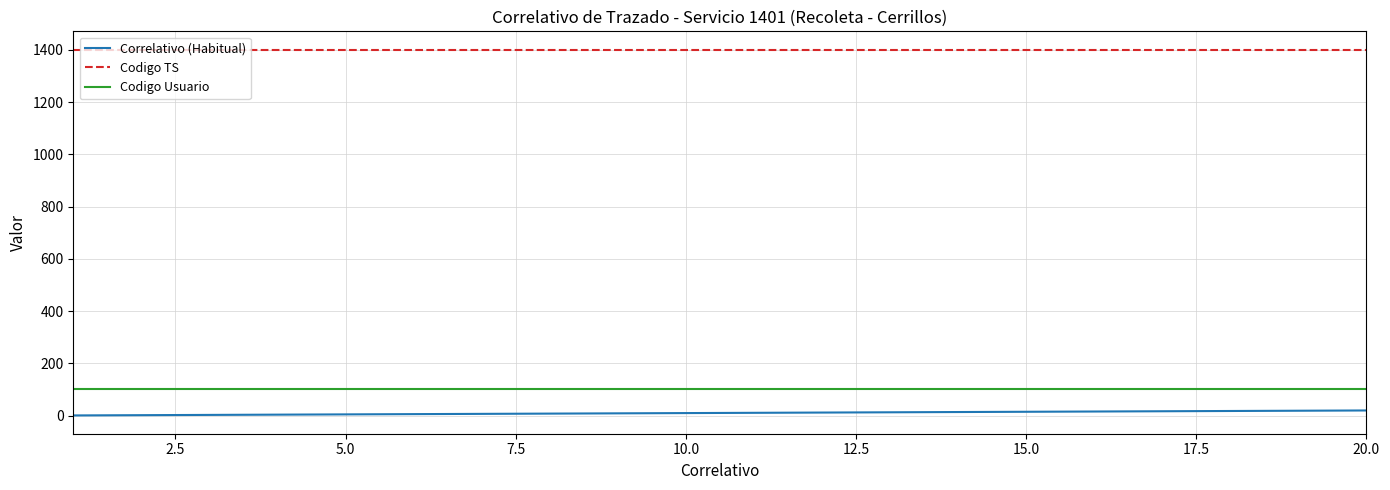

List the series in order of their peak value, highest first.

Codigo TS, Codigo Usuario, Correlativo (Habitual)